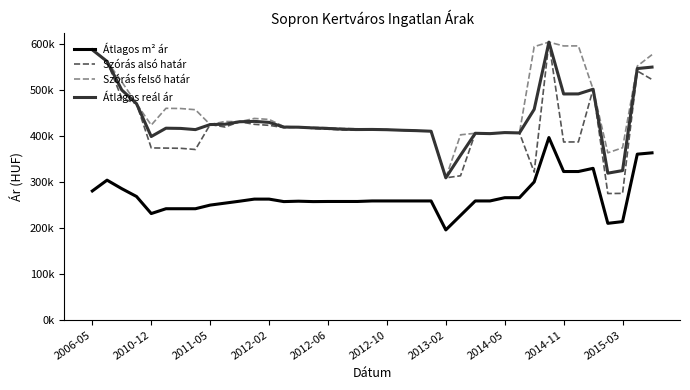

What is the greatest value displayed?

604541